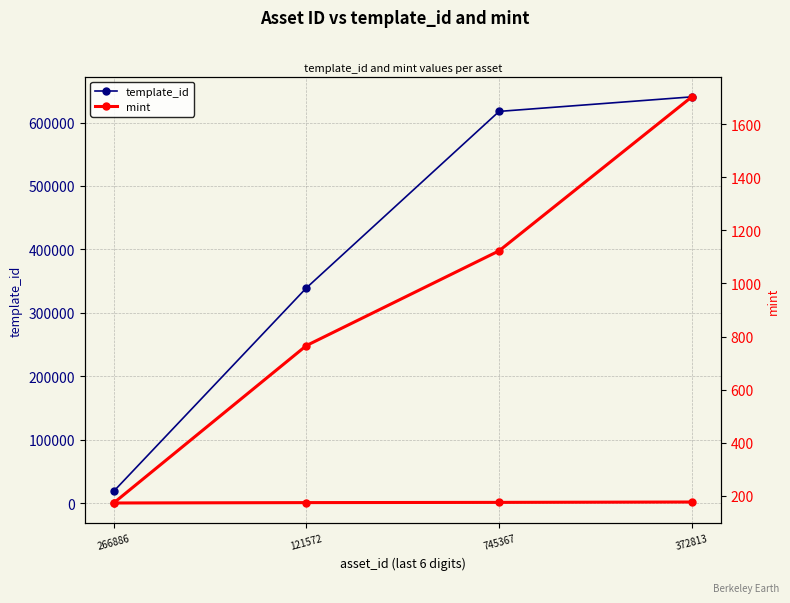

Which has a higher value, 266886 or 745367?

745367